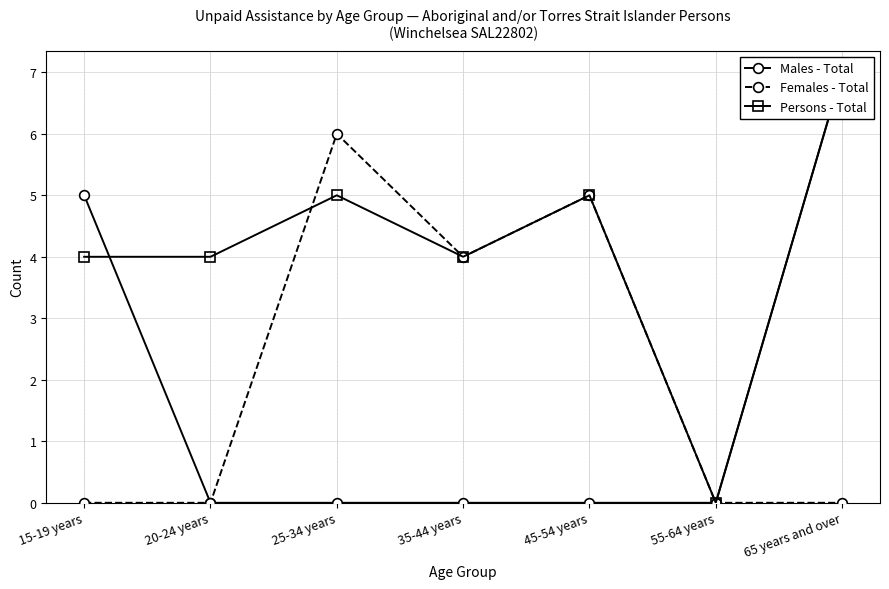

List the series in order of their peak value, lowest first.

Females - Total, Males - Total, Persons - Total